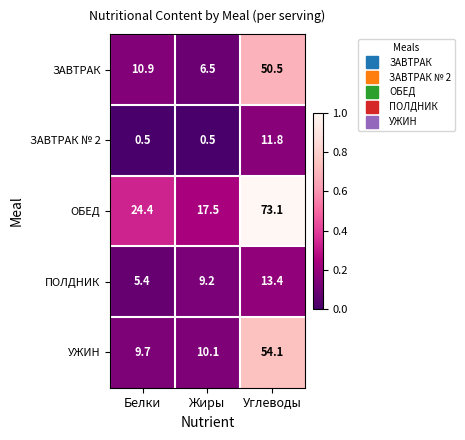

What is the sum of all УЖИН values?

73.9